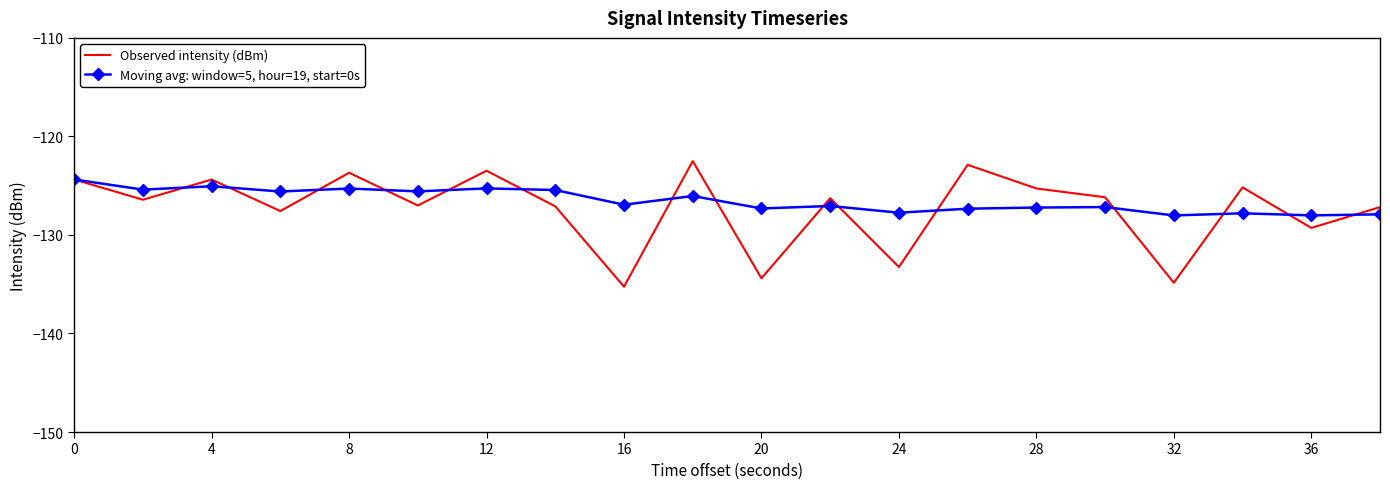

Which series has the widest spread of values?

Observed intensity (dBm)